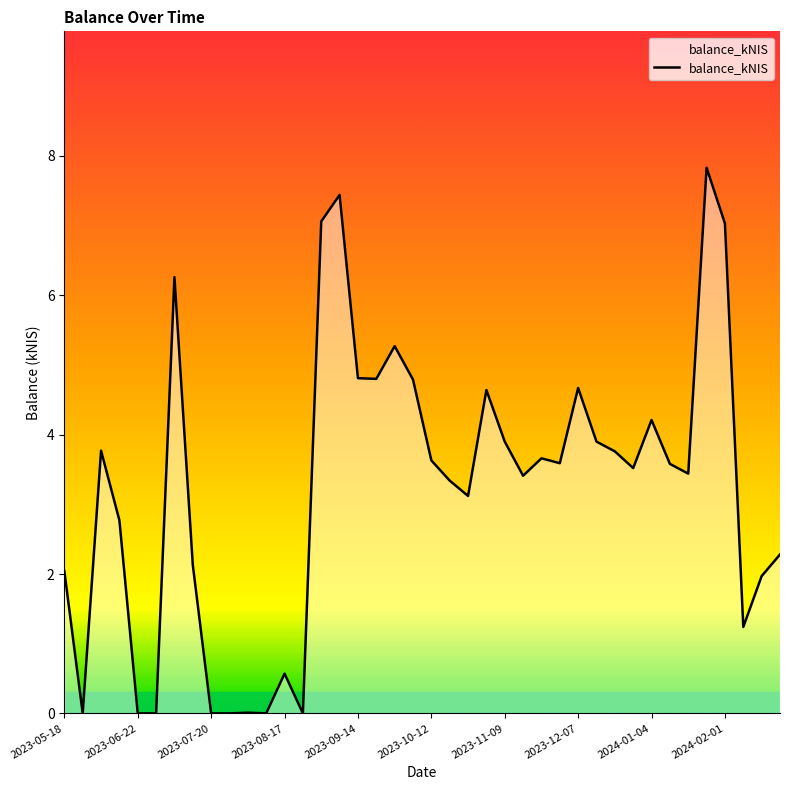

What is the maximum value shown in the chart?

7.8